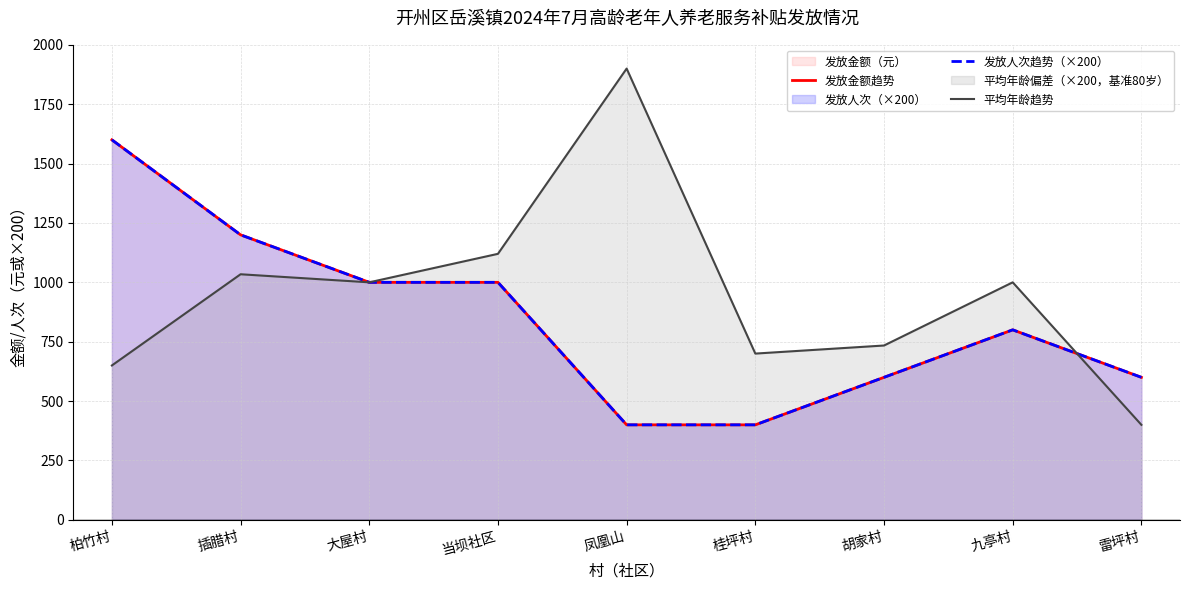

At which label is 发放人次趋势（×200） closest to 1000?

大屋村